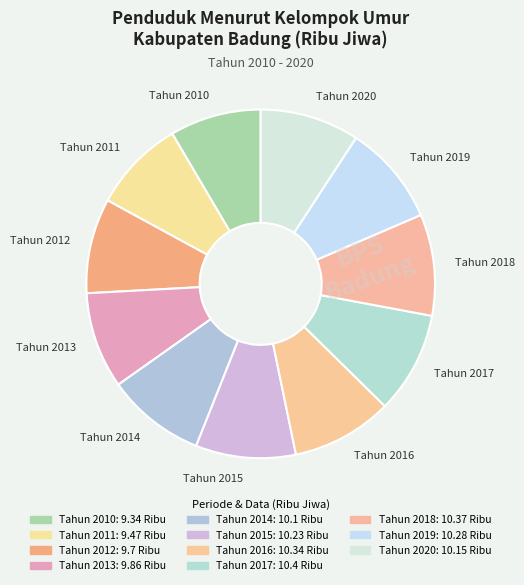

The Tahun 2012 slice represents 9% of the pie. True or false?

True